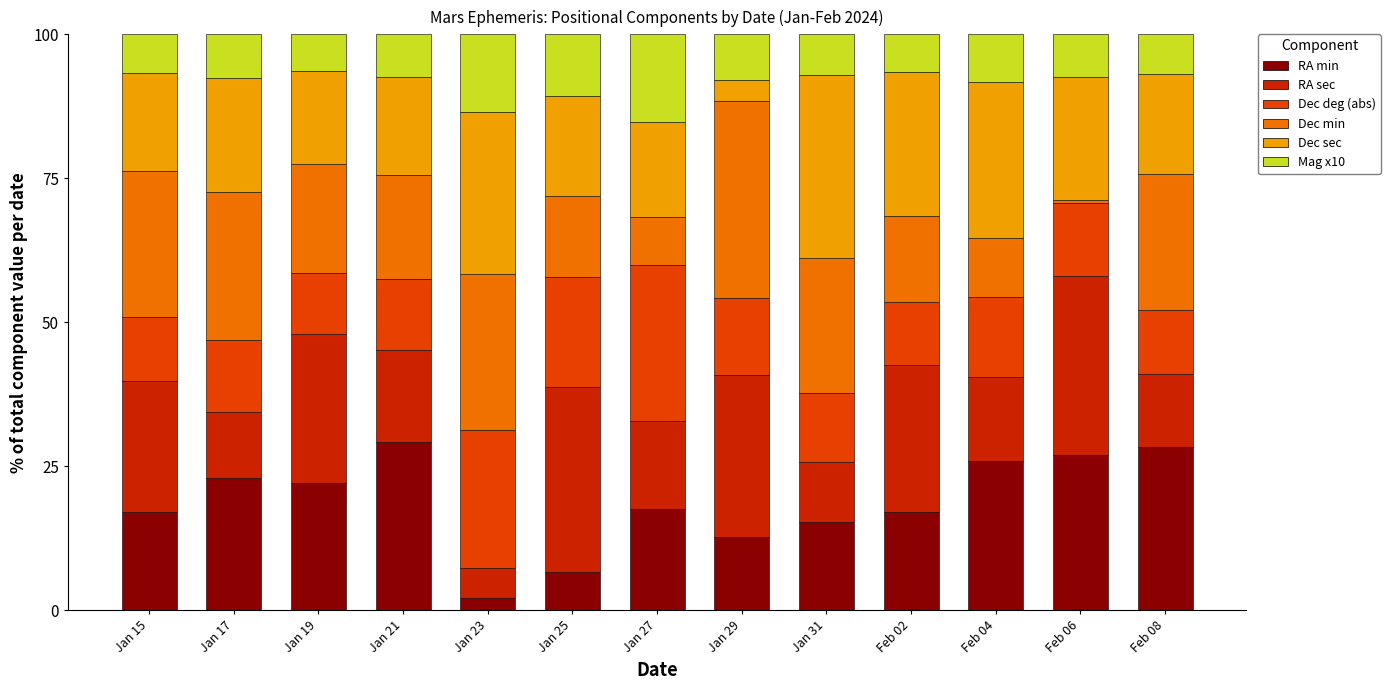

What is the maximum value for RA min?

29.3